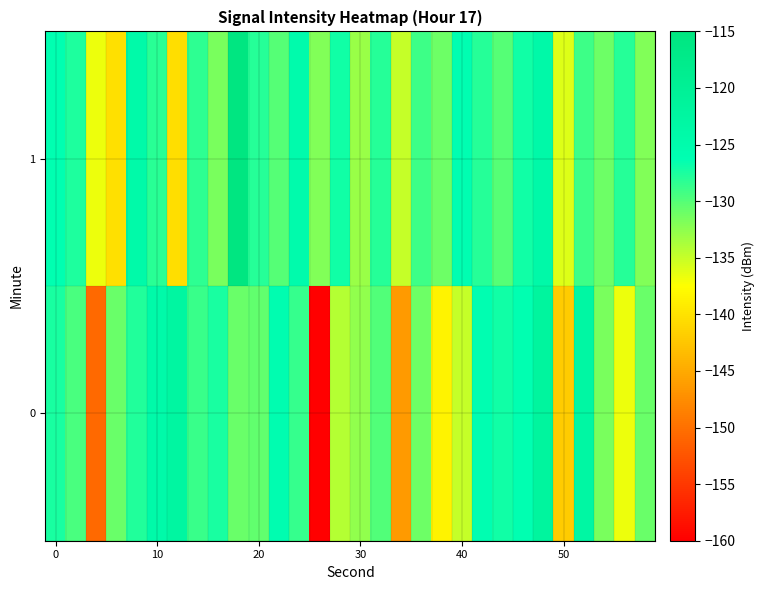

Rank the series by their average value, from highest to lowest.

1, 0